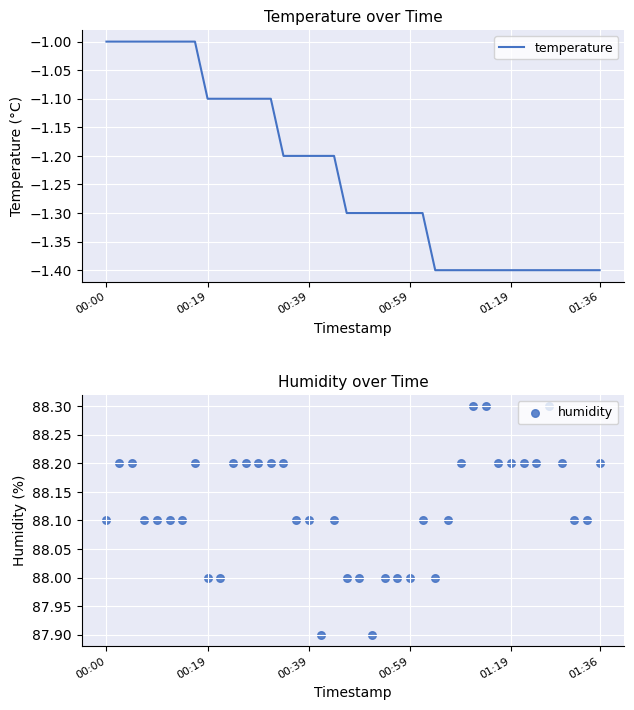

Which series reaches the maximum Y coordinate?

humidity